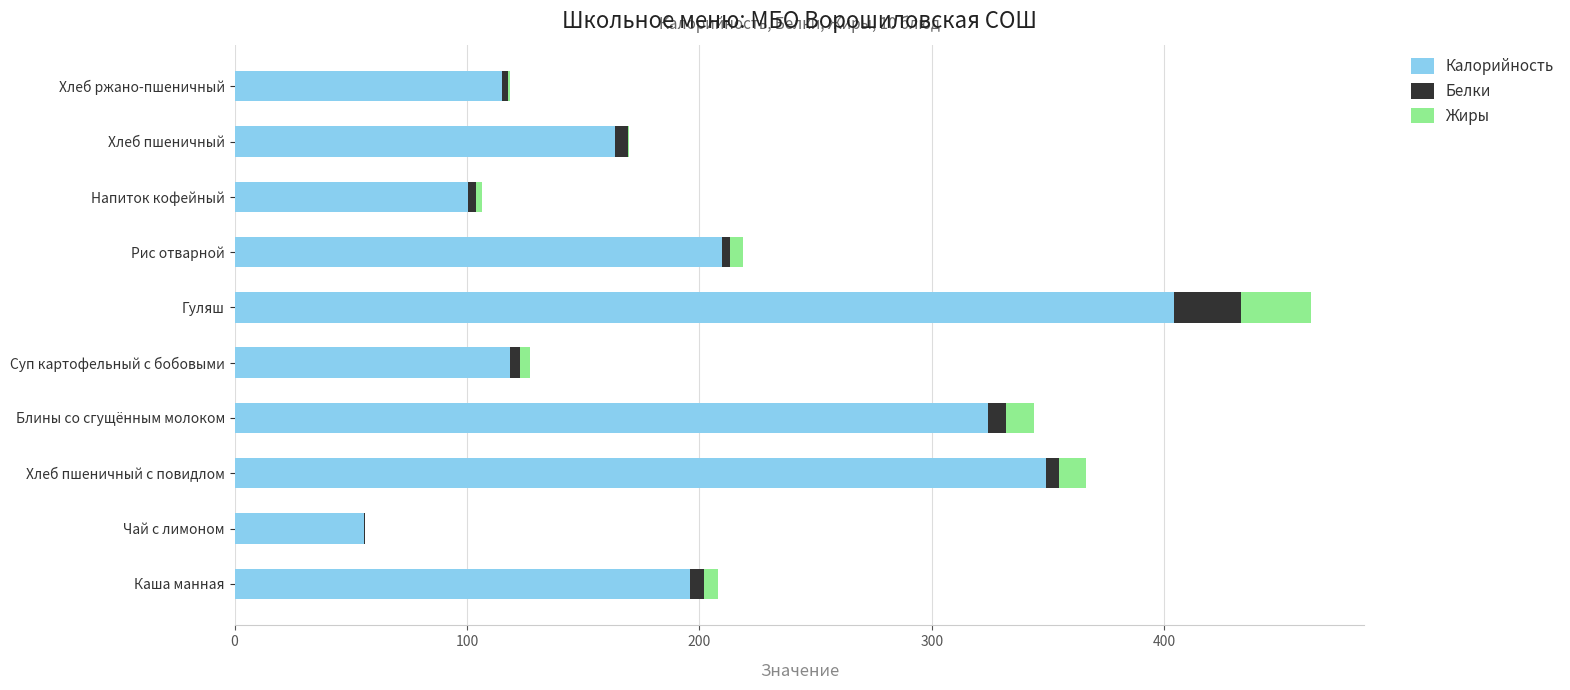

At which category is the sum across all series the highest?

Гуляш